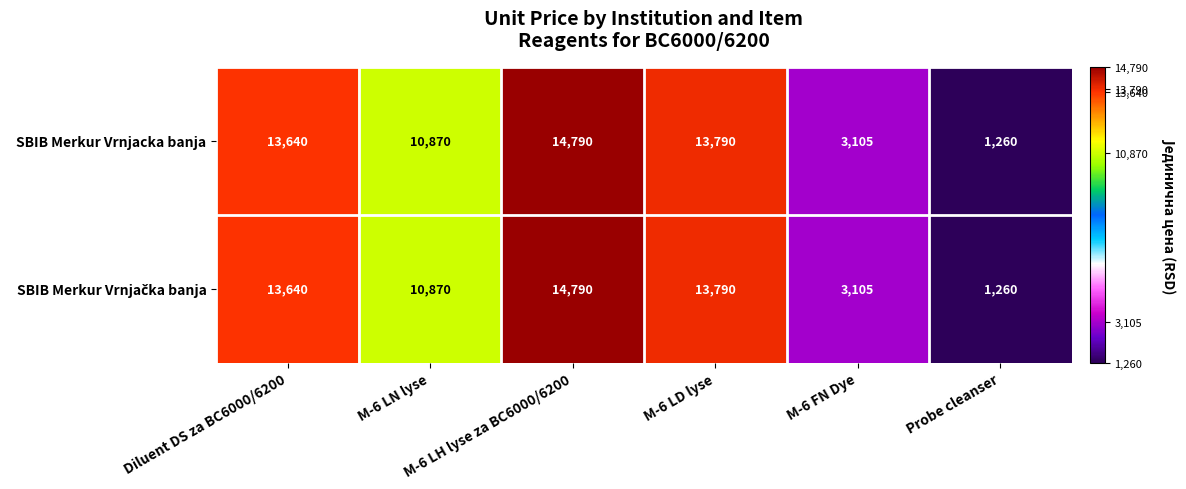

What is the difference between the maximum and second lowest values in the SBIB Merkur Vrnjacka banja series?

11685